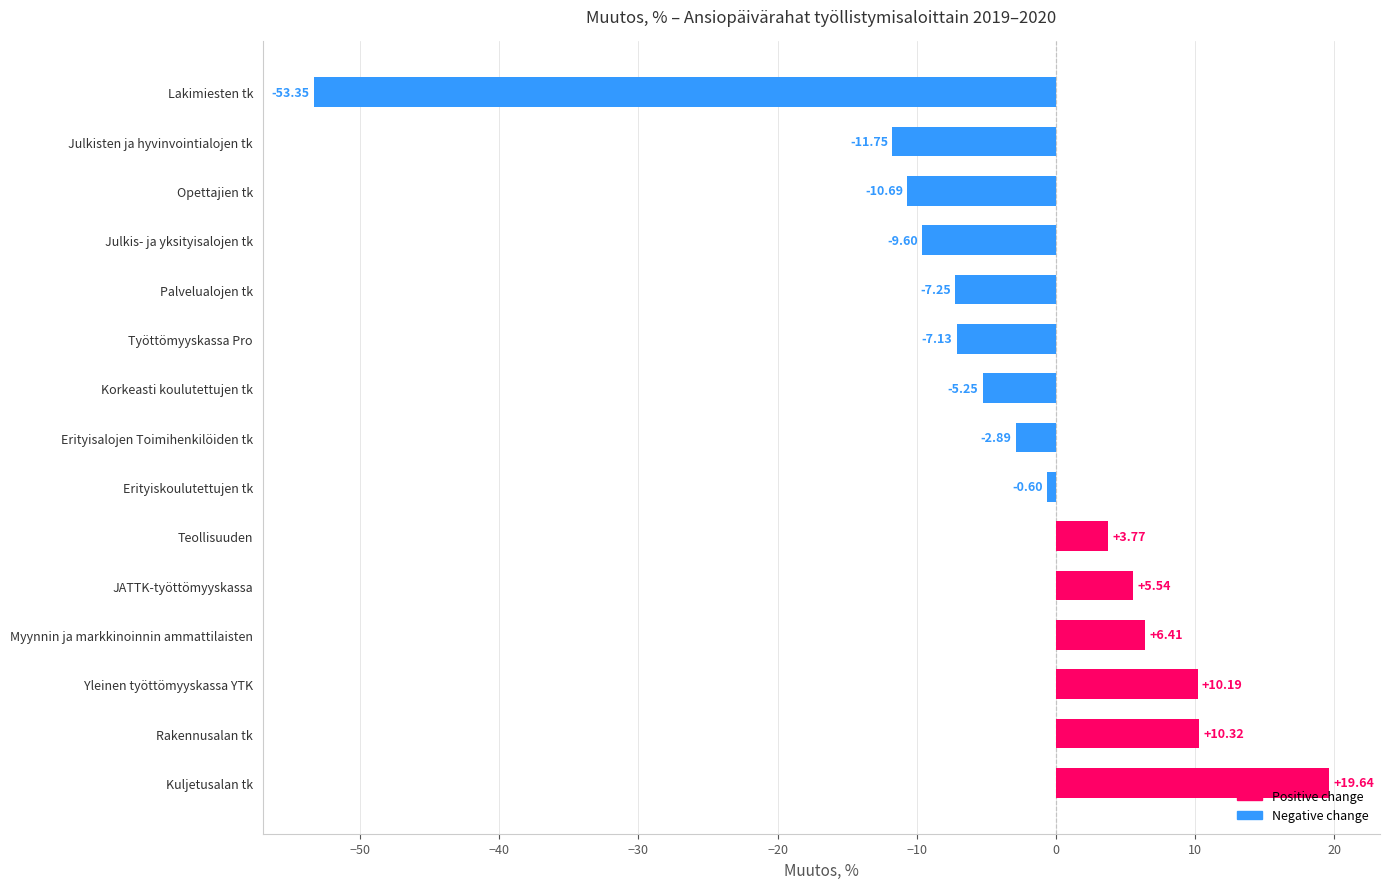

How many positive values are there?

6